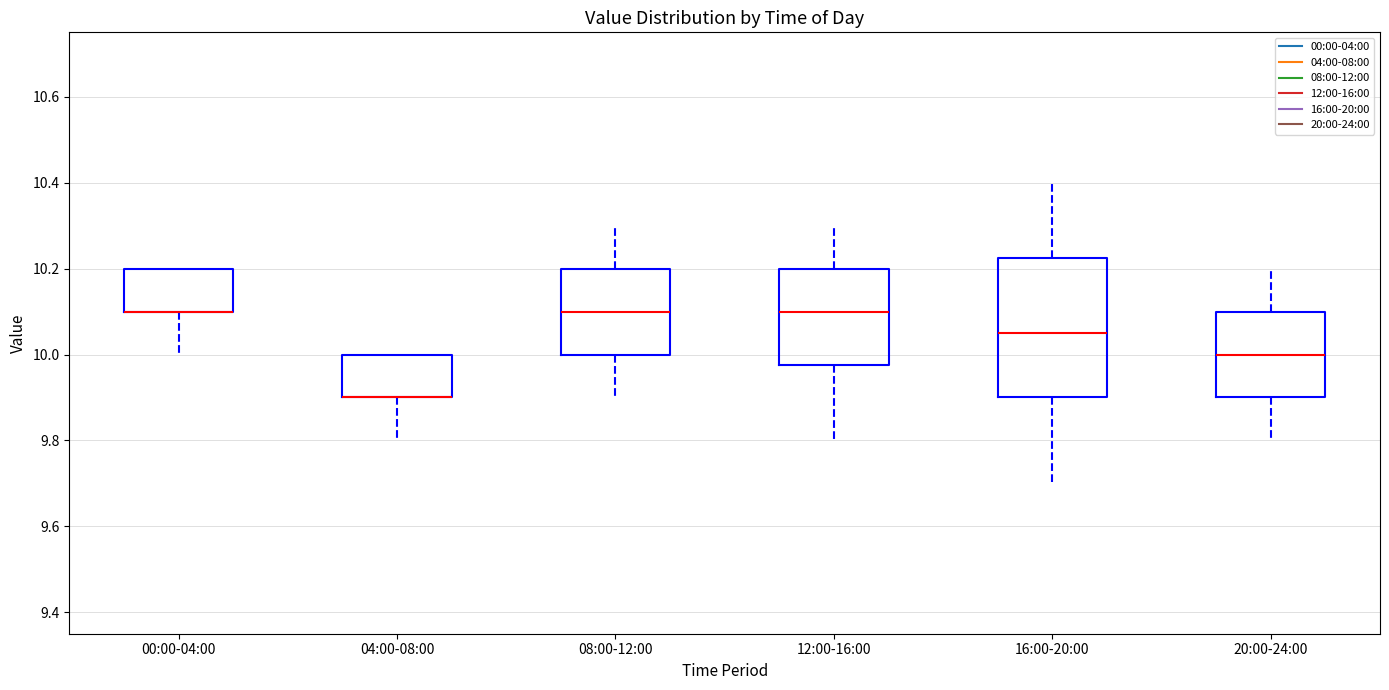

Reading left to right, transcribe this box plot: for each box, give where its median line is, the range the box spans, and where its two whiskers end, as read against the y-axis. The values are not printed on the chart, so give them approximately, as read against the axis.

00:00-04:00: median 10.10 (drawn on the box's lower edge), box 10.10 to 10.20, whiskers 10.00 to 10.20
04:00-08:00: median 9.90 (drawn on the box's lower edge), box 9.90 to 10.00, whiskers 9.80 to 10.00
08:00-12:00: median 10.10, box 10.00 to 10.20, whiskers 9.90 to 10.30
12:00-16:00: median 10.10, box 9.98 to 10.20, whiskers 9.80 to 10.30
16:00-20:00: median 10.06, box 9.90 to 10.22, whiskers 9.70 to 10.40
20:00-24:00: median 10.00, box 9.90 to 10.10, whiskers 9.80 to 10.20